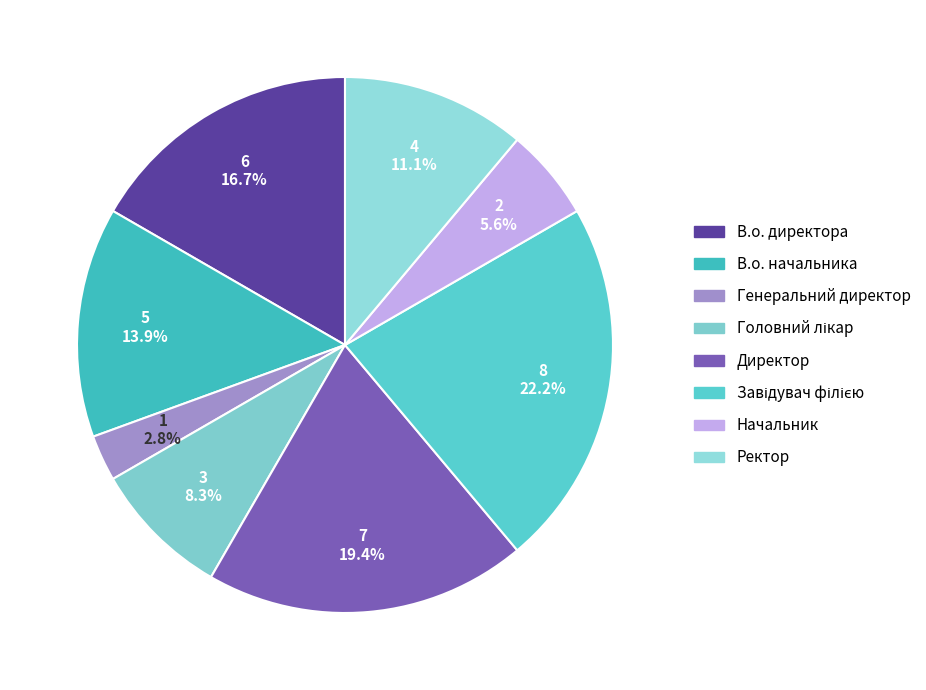

How many slices are in this pie chart?

8